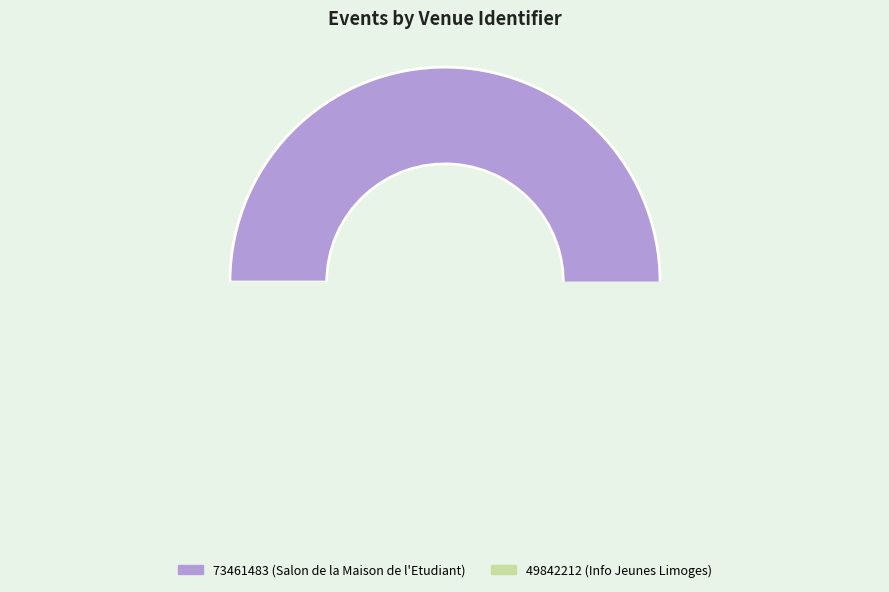

True or false: 49842212 accounts for 61% of the total.

False